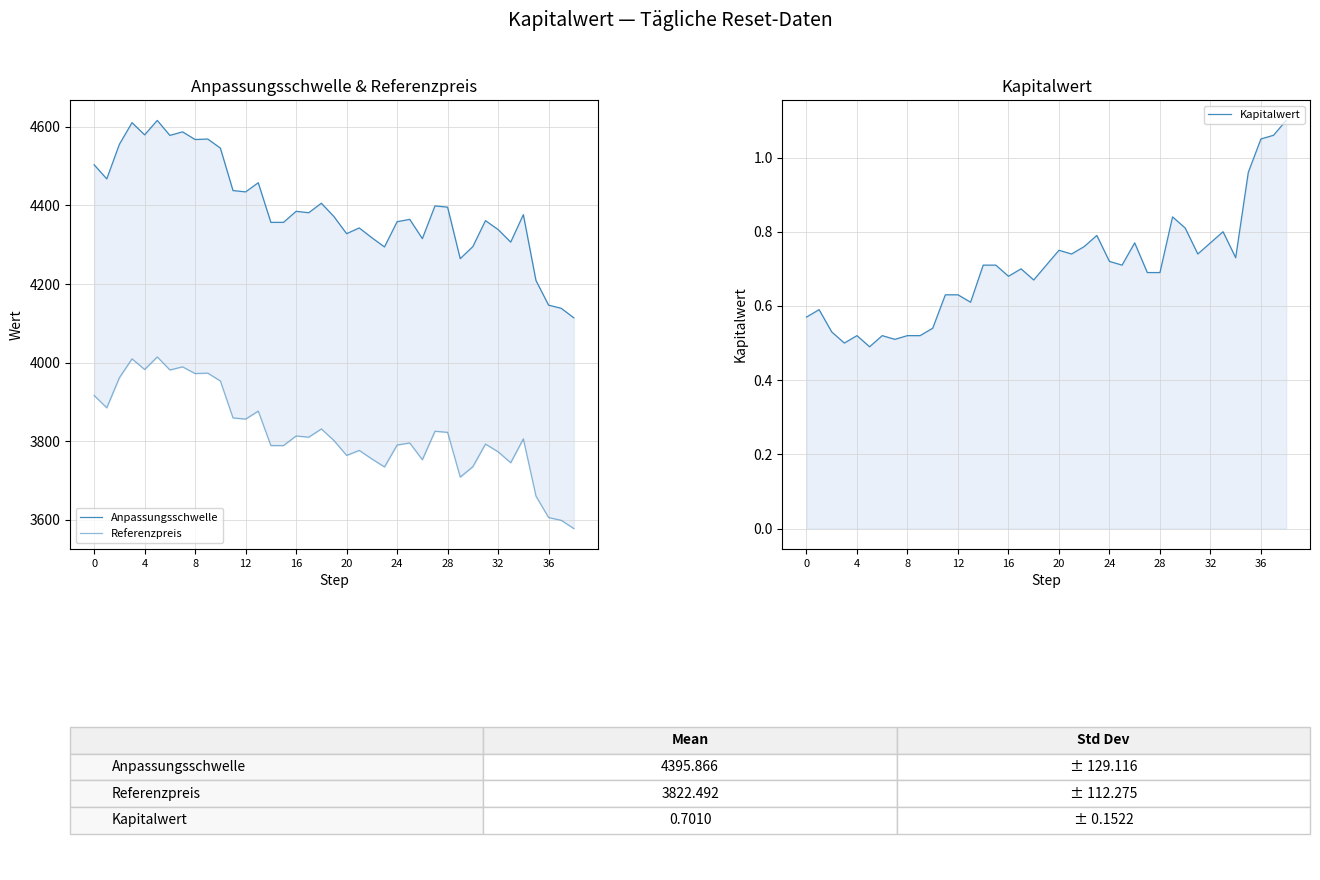

Reading right to left, transcribe all the data shown in this chart.

Anpassungsschwelle: 4114.0	4138.2	4146.2	4209.0	4376.6	4306.8	4338.8	4361.4	4295.3	4264.6	4395.7	4398.9	4315.6	4364.7	4358.6	4294.4	4317.8	4342.8	4328.2	4371.6	4405.7	4381.6	4385.1	4357.0	4357.0	4457.9	4434.6	4438.0	4546.0	4569.2	4567.9	4587.5	4578.4	4616.5	4579.7	4610.8	4555.7	4467.6	4503.6
Referenzpreis: 3577.4	3598.4	3605.4	3660.0	3805.8	3745.0	3772.8	3792.5	3735.0	3708.3	3822.3	3825.1	3752.7	3795.3	3790.1	3734.3	3754.6	3776.3	3763.6	3801.4	3831.0	3810.1	3813.1	3788.7	3788.7	3876.4	3856.1	3859.1	3953.1	3973.2	3972.1	3989.1	3981.2	4014.4	3982.4	4009.4	3961.5	3884.9	3916.2
Kapitalwert: 1.1	1.1	1.1	1.0	0.7	0.8	0.8	0.7	0.8	0.8	0.7	0.7	0.8	0.7	0.7	0.8	0.8	0.7	0.8	0.7	0.7	0.7	0.7	0.7	0.7	0.6	0.6	0.6	0.5	0.5	0.5	0.5	0.5	0.5	0.5	0.5	0.5	0.6	0.6